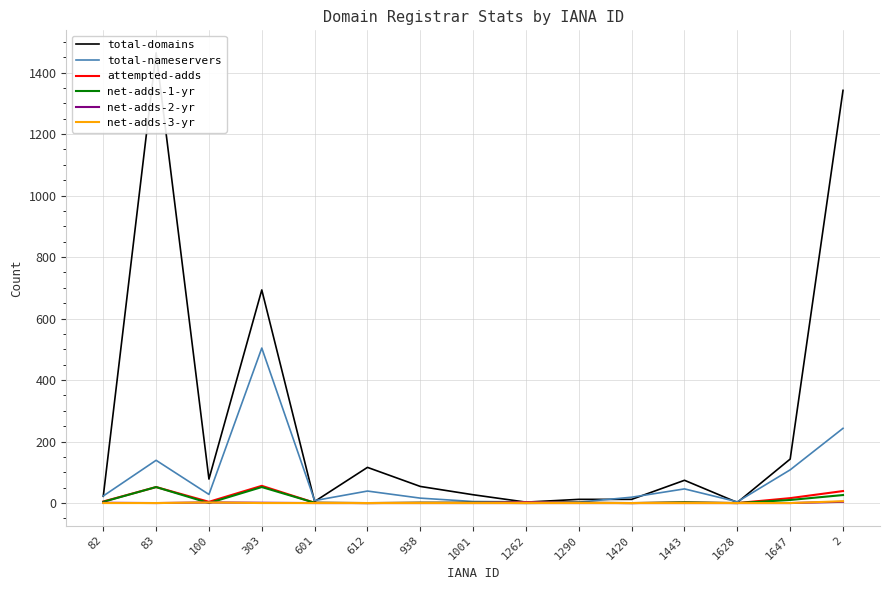

Is the value of net-adds-3-yr at 1647 greater than the value of net-adds-2-yr at 938?

No